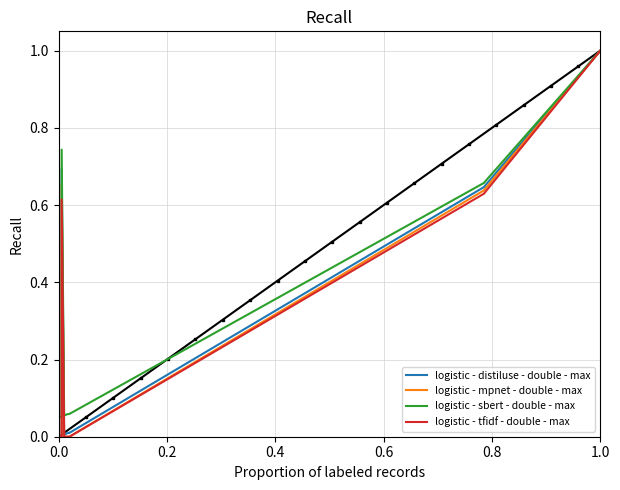

What are all the series names shown in the legend?

logistic - distiluse - double - max, logistic - mpnet - double - max, logistic - sbert - double - max, logistic - tfidf - double - max